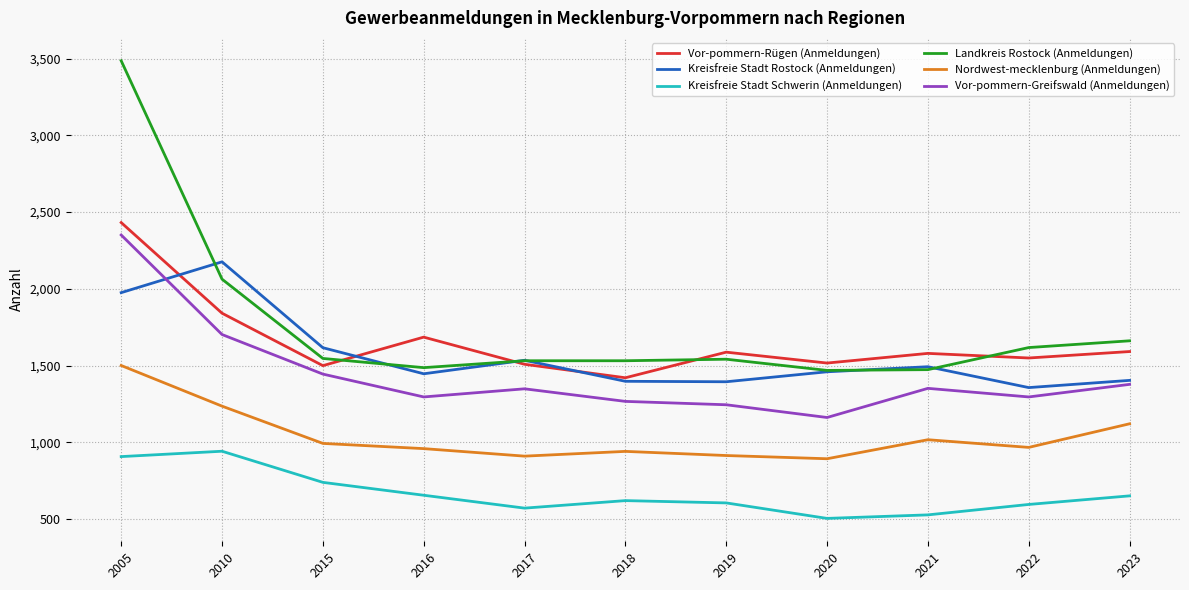

The value of Nordwest-mecklenburg (Anmeldungen) at 2015 is 304. True or false?

False